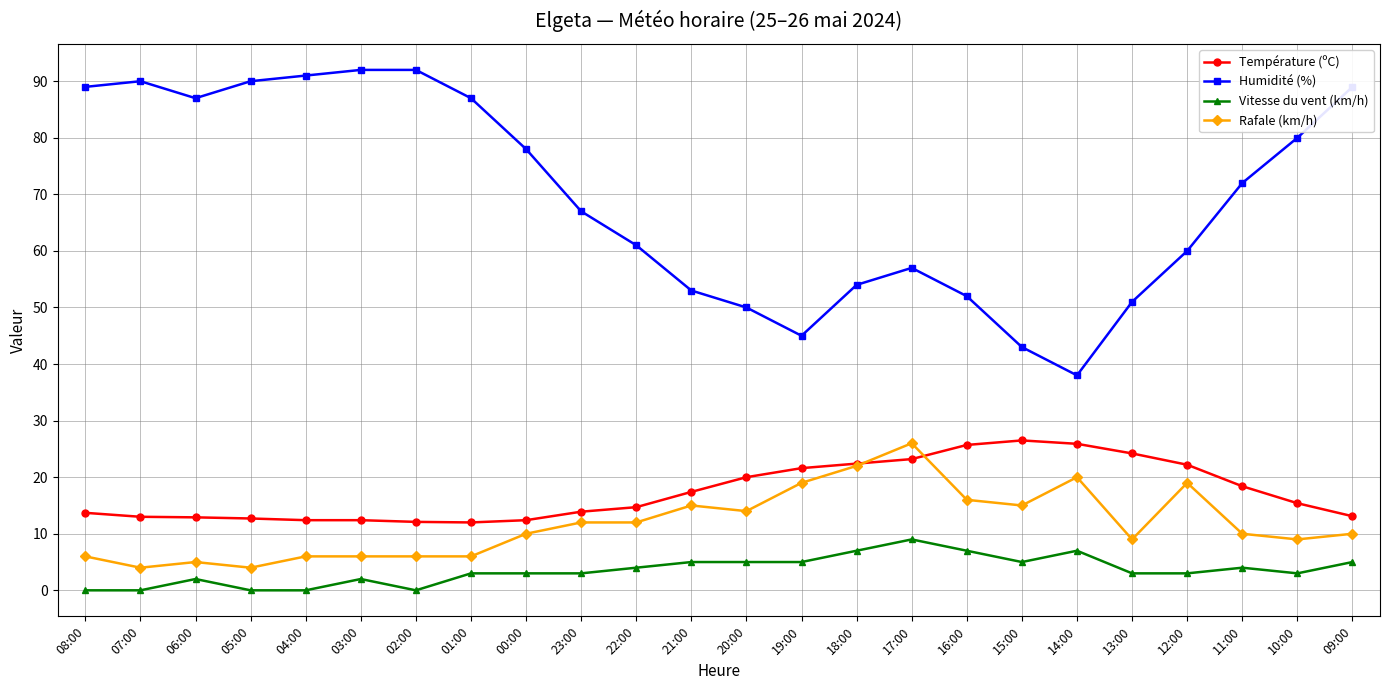

What is the difference between the maximum and minimum values in the Rafale (km/h) series?

22.0